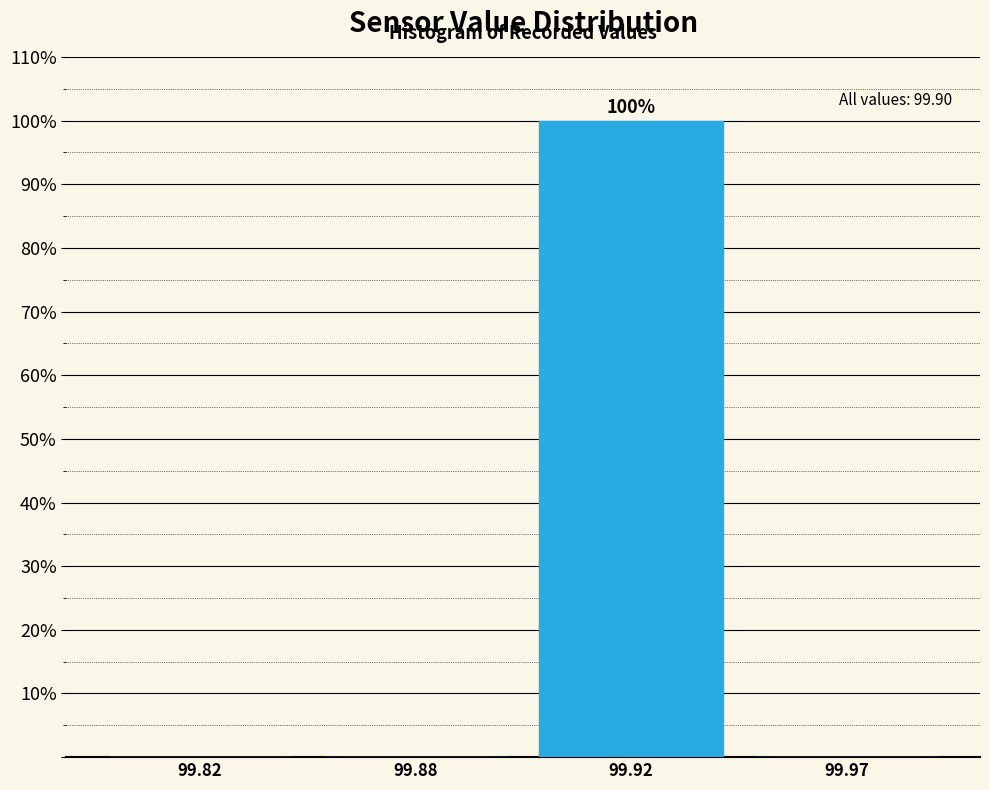

Reading right to left, transcribe all the data shown in this chart.

99.97=0	99.92=100	99.88=0	99.82=0